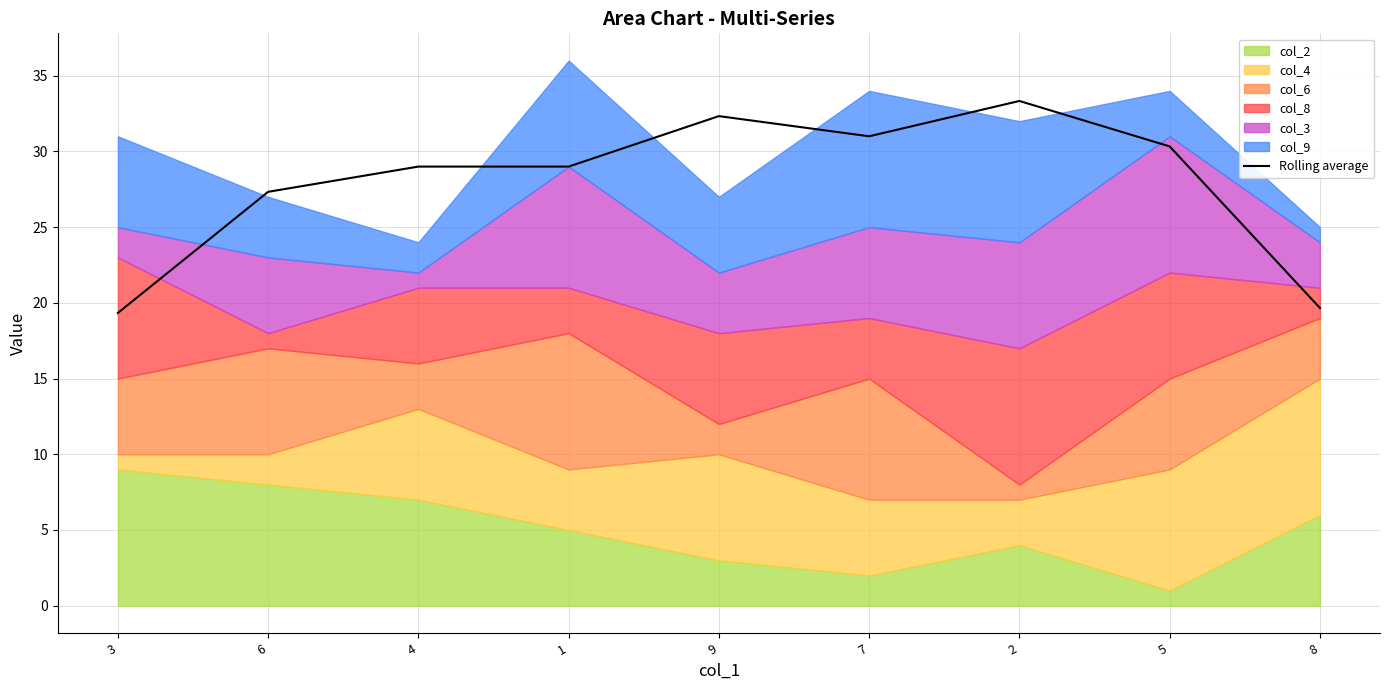

Reading left to right, transcribe all the data shown in this chart.

19.3	27.3	29.0	29.0	32.3	31.0	33.3	30.3	19.7